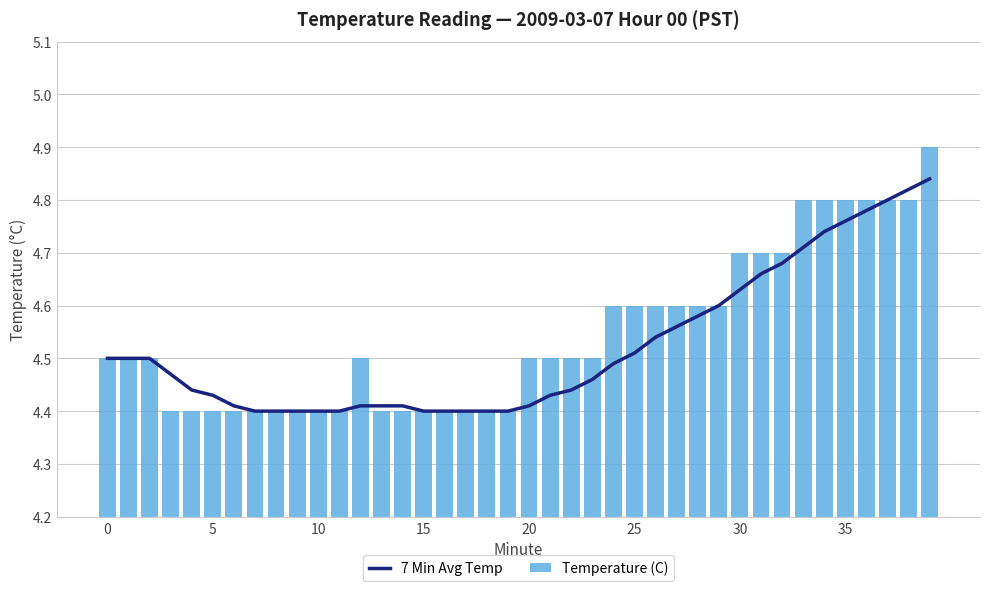

List the series in order of their peak value, lowest first.

7 Min Avg Temp, Temperature (C)